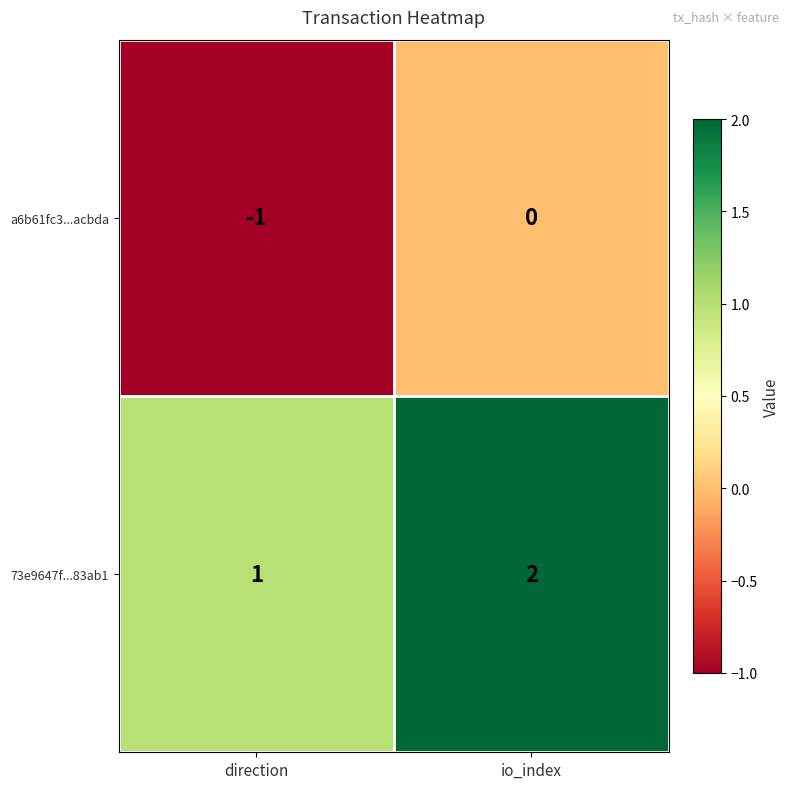

What is the sum of all 73e9647f...83ab1 values?

3